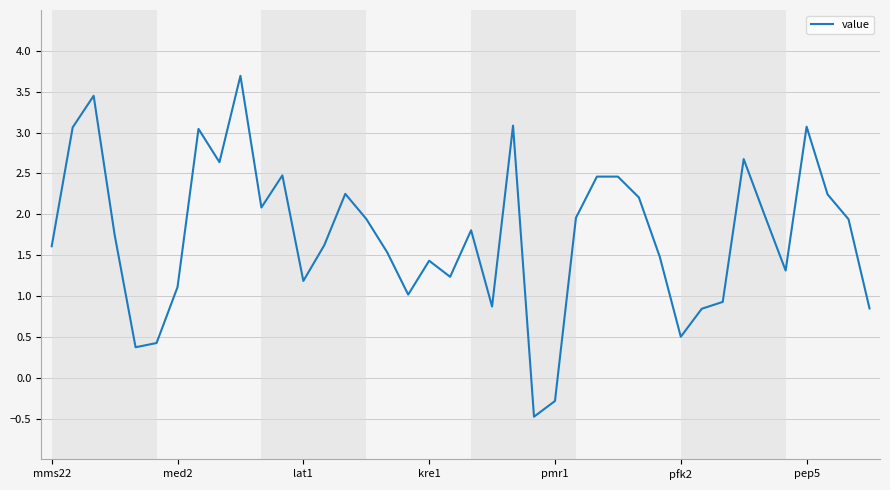

What is the greatest value displayed?

3.7